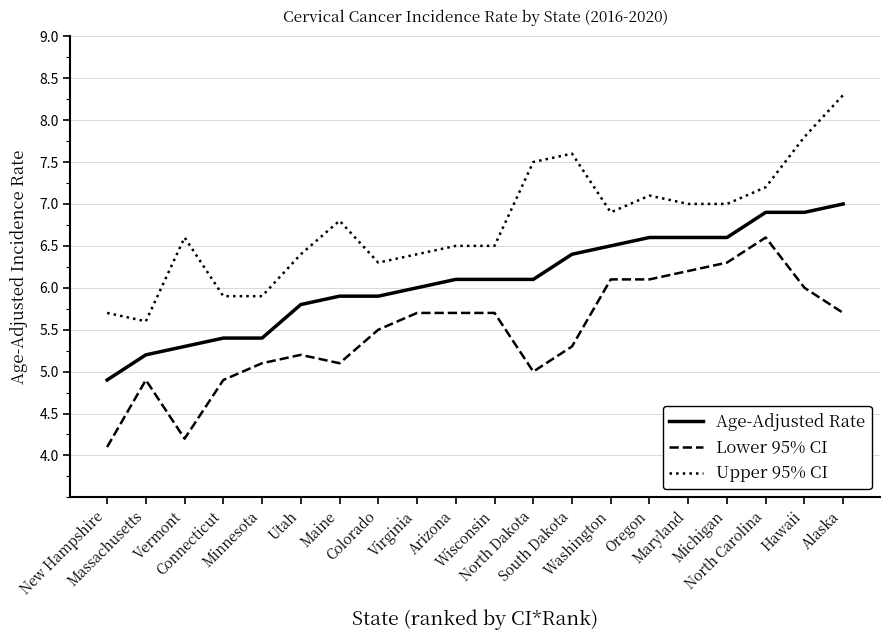

Where is Age-Adjusted Rate nearest to the value 5?

New Hampshire